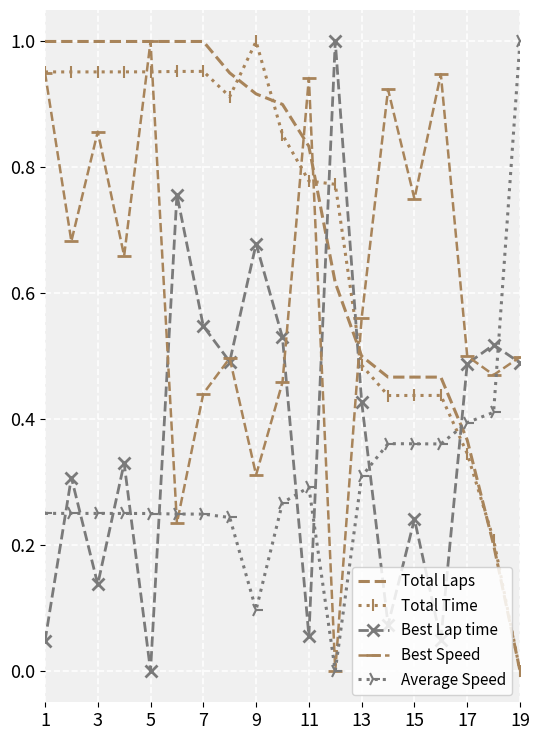

True or false: Average Speed and Total Laps cross at least once.

True